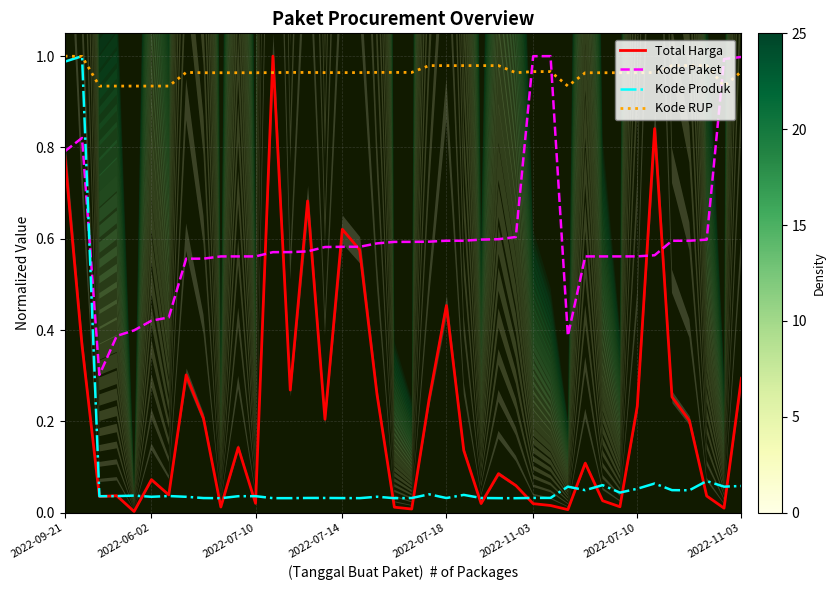

What is the spread (max minus min) of values at 2022-07-10?

0.9